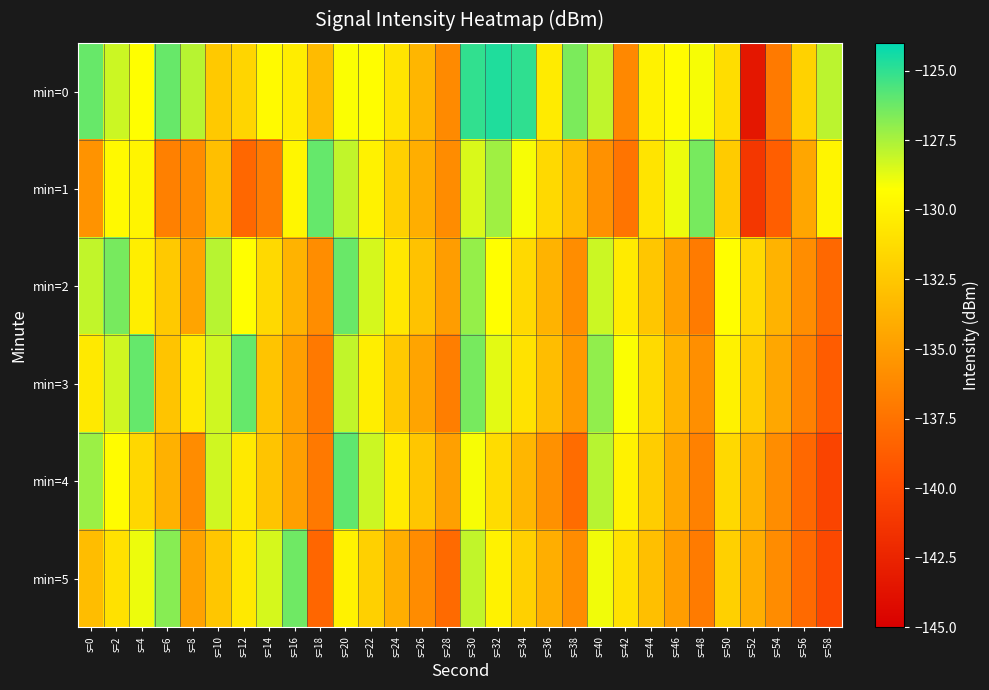

Which series changed the most between s=2 and s=42?

min=0